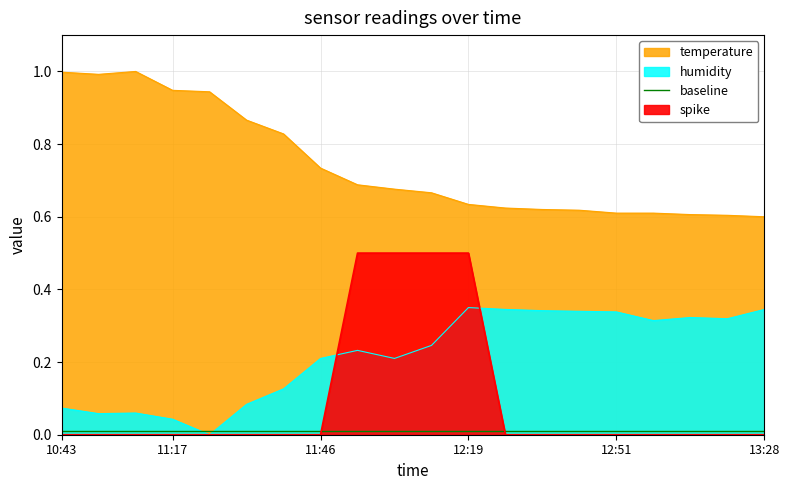

True or false: humidity has a value of 0.3 at 13:05.

True